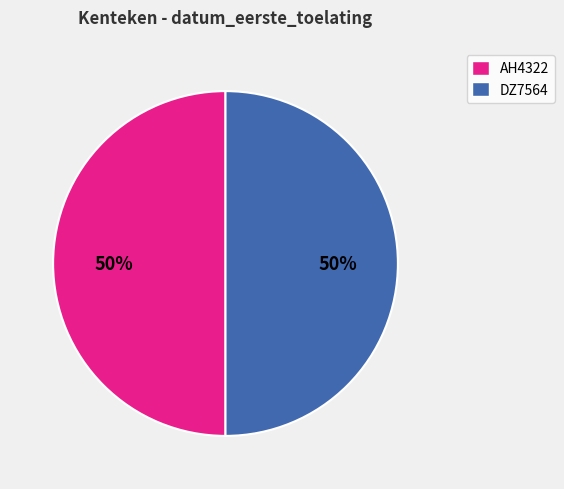

Do AH4322 and DZ7564 together represent more than half of the pie?

Yes